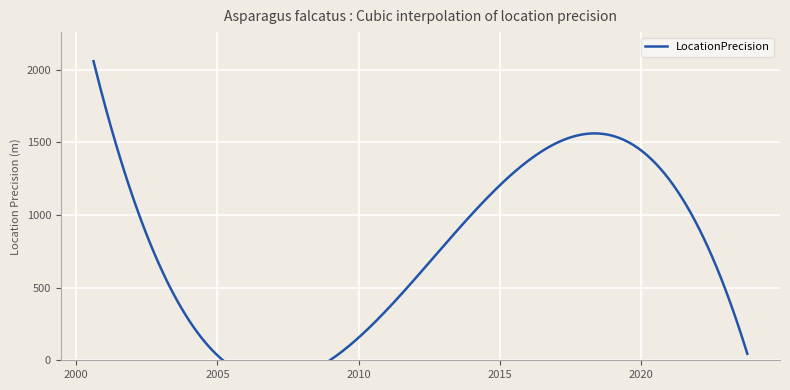

What is the difference between the second highest and second lowest values?

1900